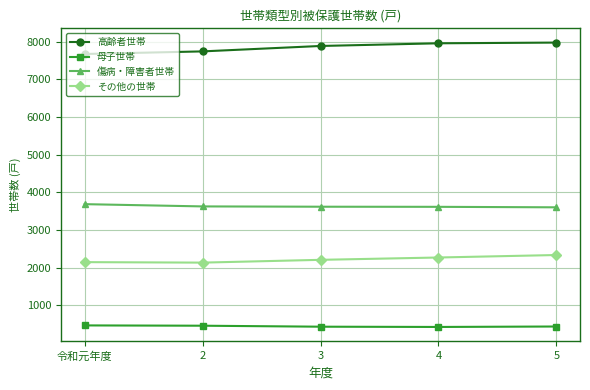

What is the minimum value shown in the chart?

426